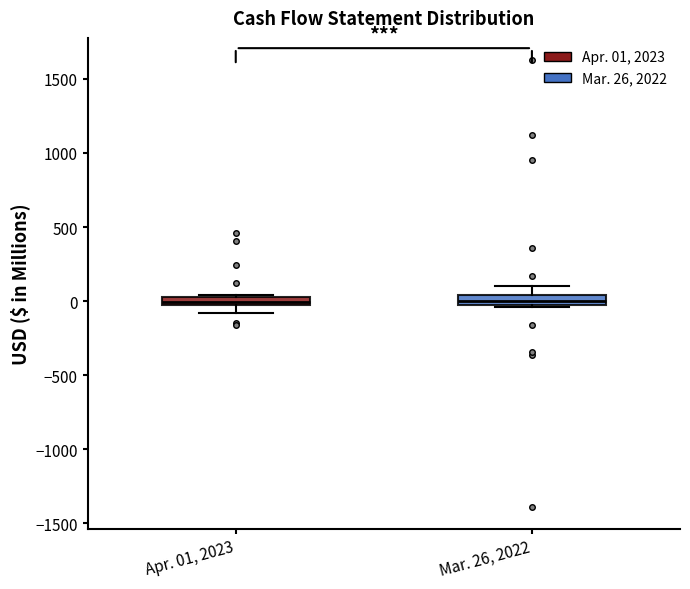

Where does the median line of the box for Mar. 26, 2022 sit on the y-axis? The values are not printed on the chart, so give them approximately, as read against the axis.

0